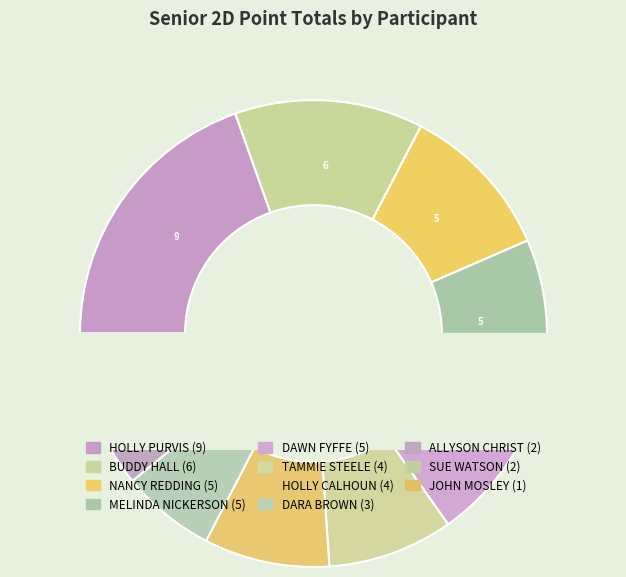

Rank the categories by value from highest to lowest.

HOLLY PURVIS, BUDDY HALL, NANCY REDDING, MELINDA NICKERSON, DAWN FYFFE, TAMMIE STEELE, HOLLY CALHOUN, DARA BROWN, ALLYSON CHRIST, SUE WATSON, JOHN MOSLEY